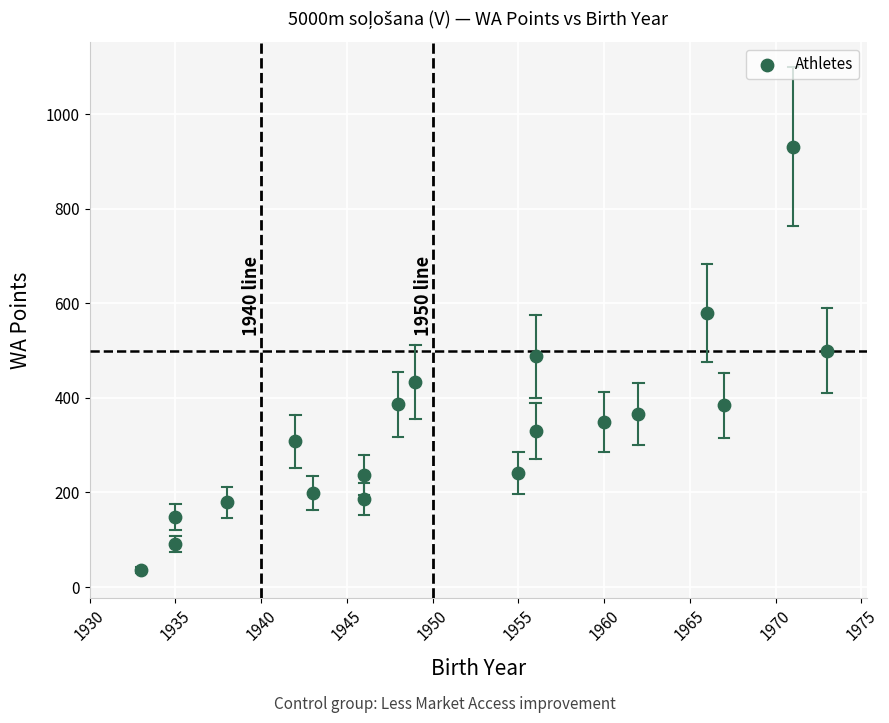

What is the range of X values (max minus min)?

40